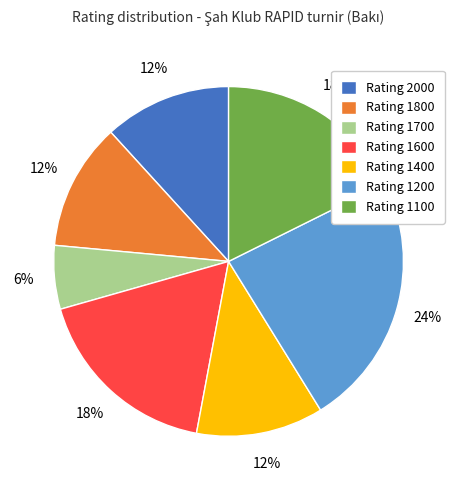

How many segments does this pie chart have?

7